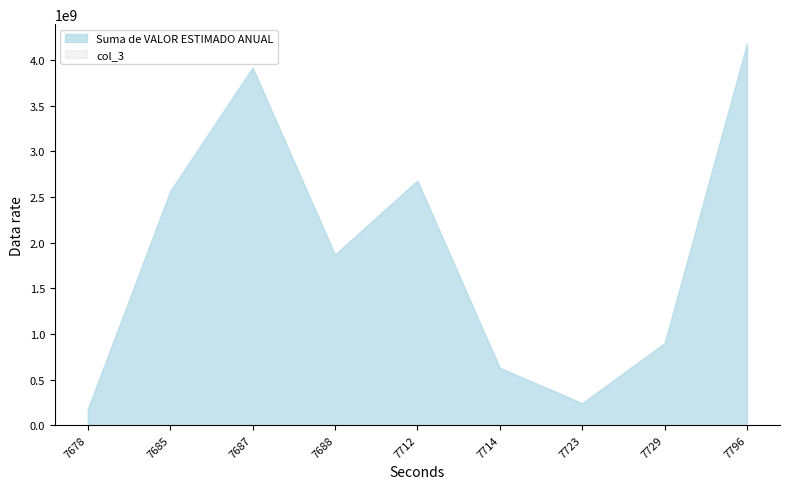

True or false: col_3 and Suma de VALOR ESTIMADO ANUAL intersect in this chart.

False